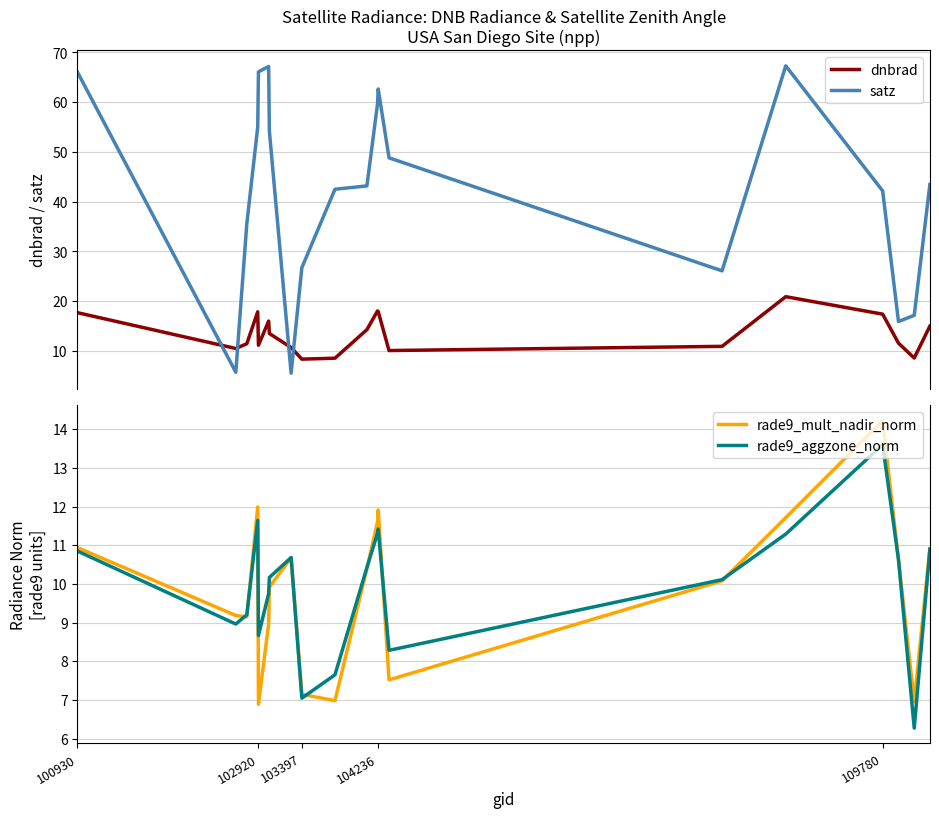

What is the highest value of the satz series?

67.3